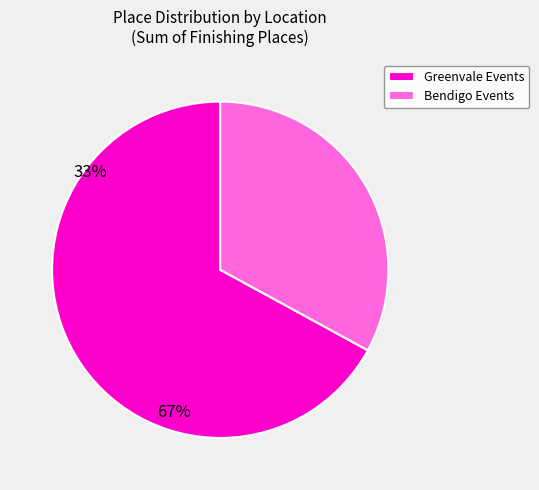

What is the largest slice in the pie chart?

Greenvale Events